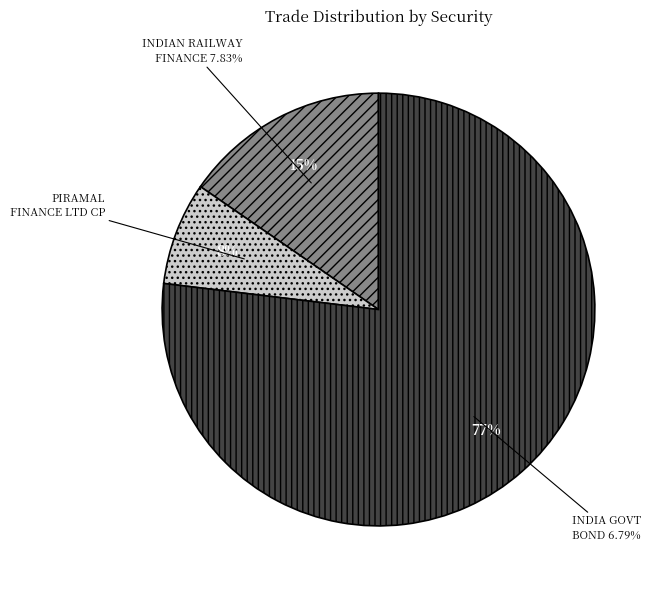

Is it true that INDIAN RAILWAY FINANCE 7.83% is 15% of the pie?

True